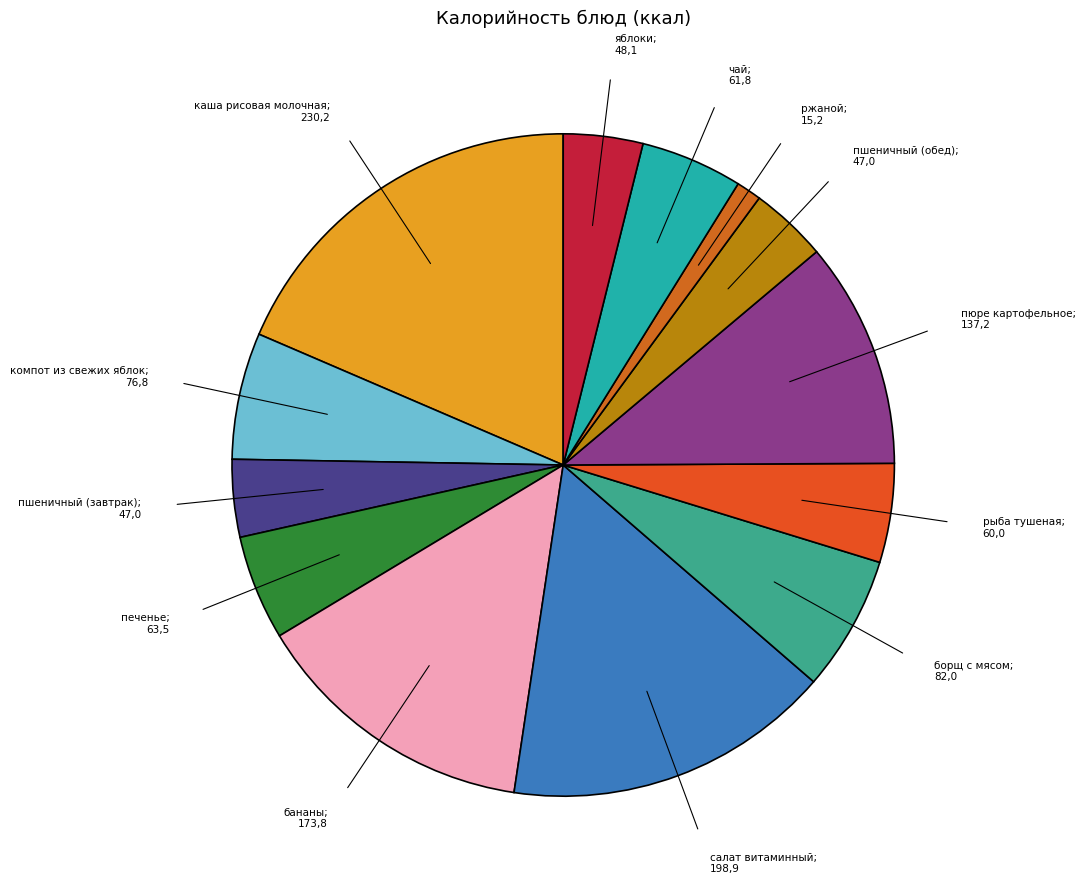

Count the number of slices in the pie.

13